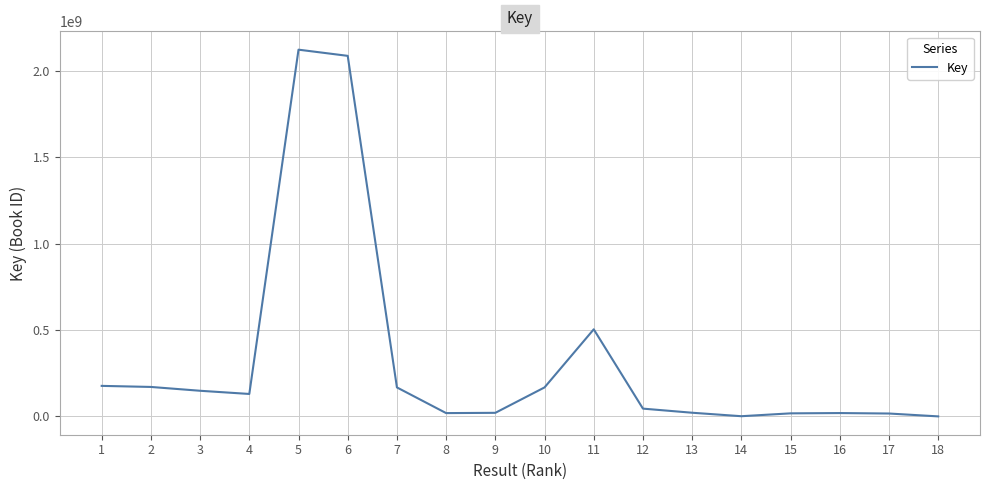

Is it true that the value at 7 is 167981790?

True